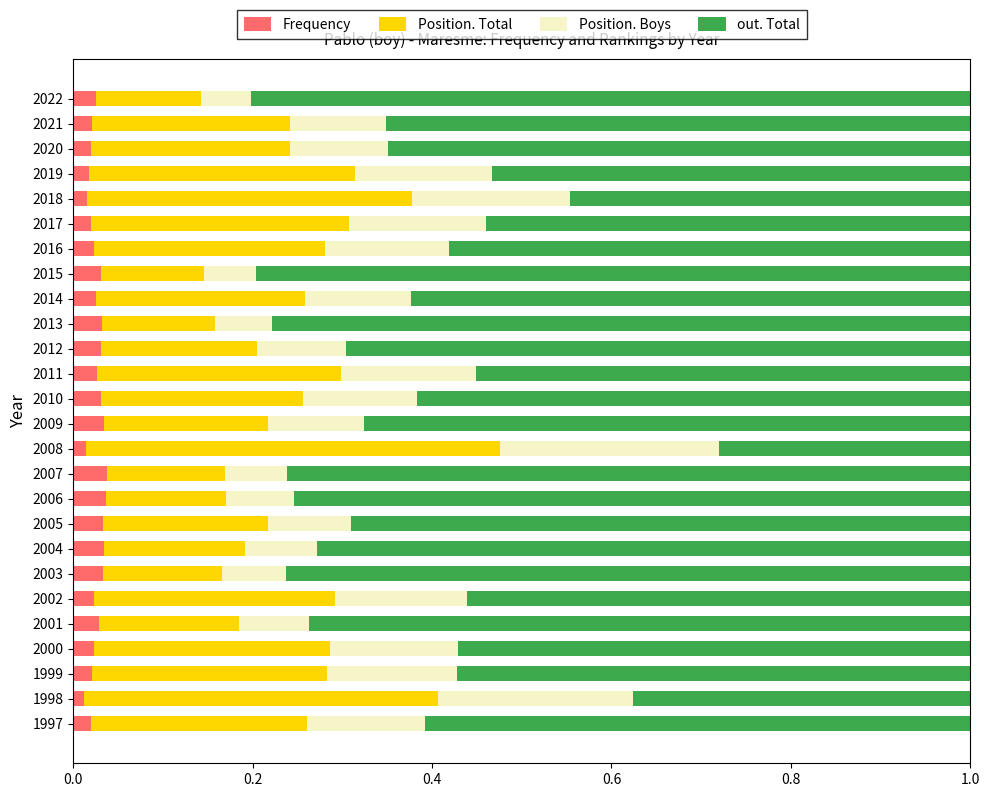

What is the total value across all series at 2004?

1.0